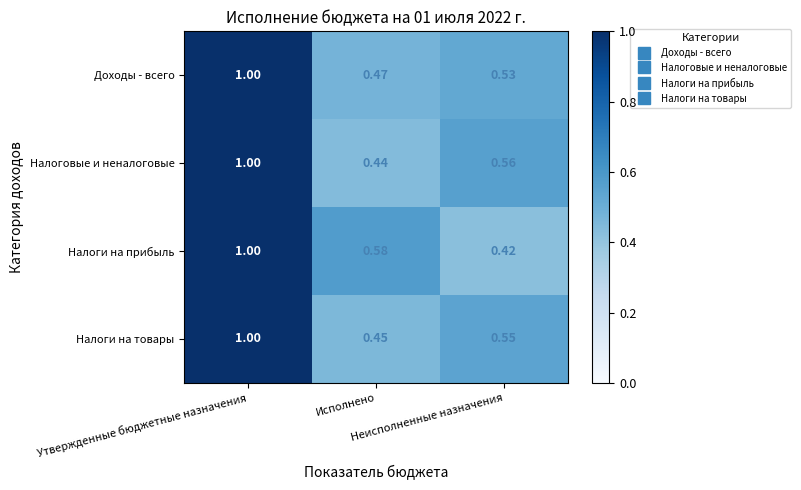

Which series has the widest spread of values?

Налоги на прибыль